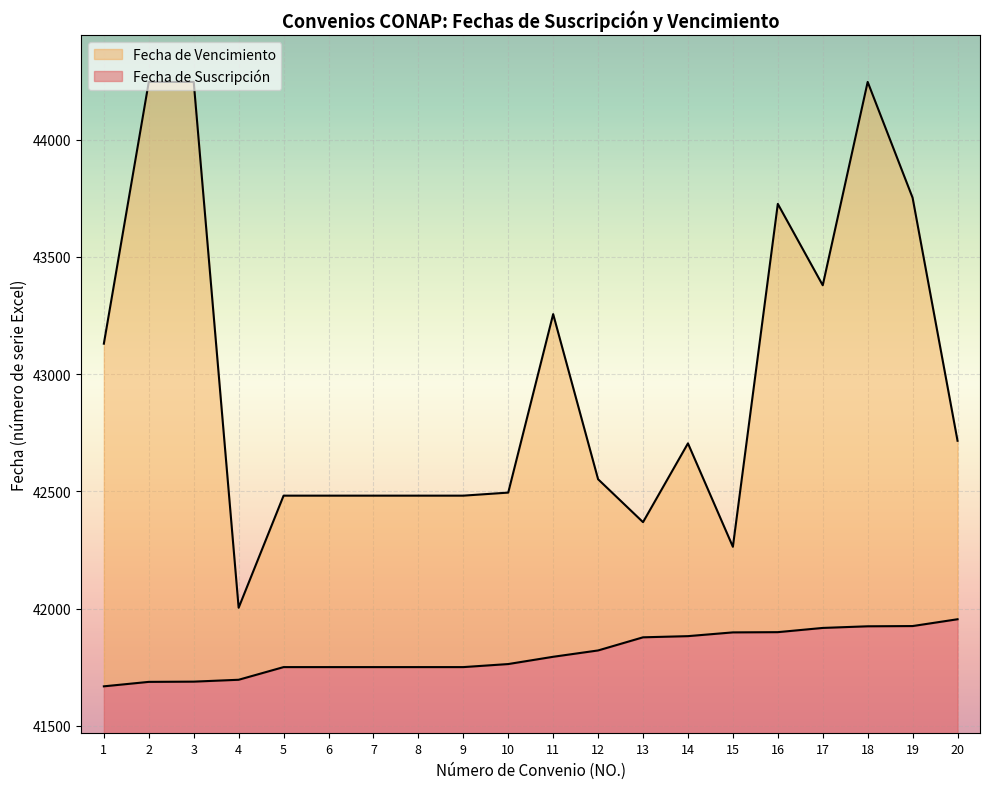

Which category has the highest value across all series?

2